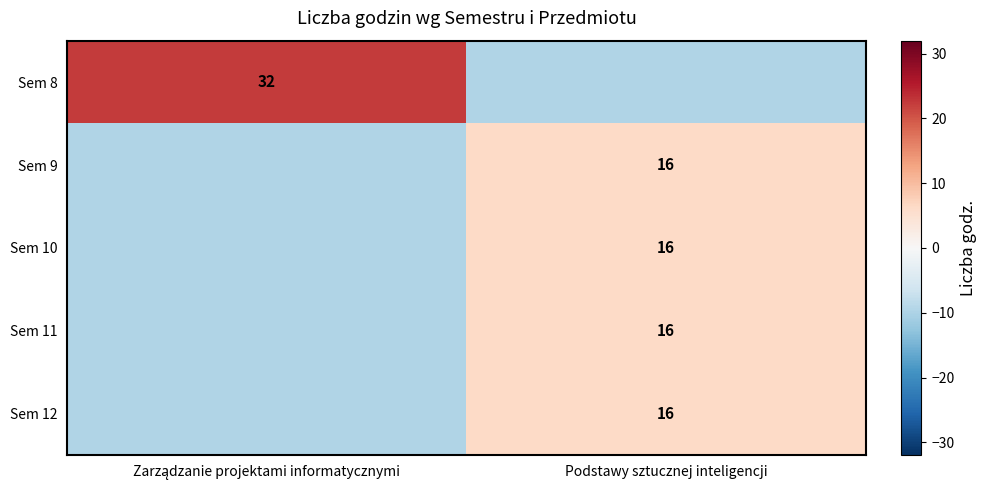

What is the difference between the highest and lowest values at Podstawy sztucznej inteligencji?

16.0